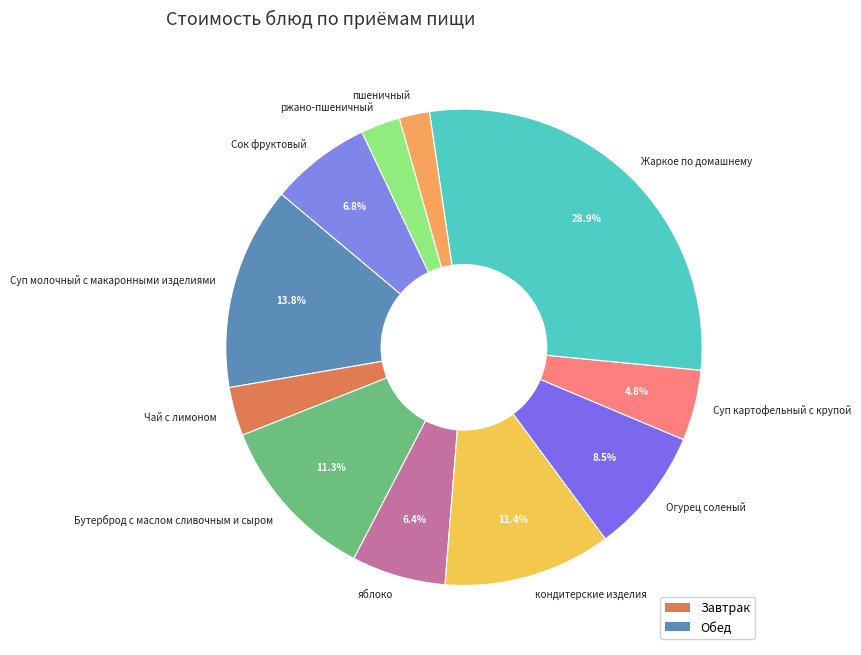

What is the ratio of the value at Суп картофельный с крупой to the value at кондитерские изделия?

0.4